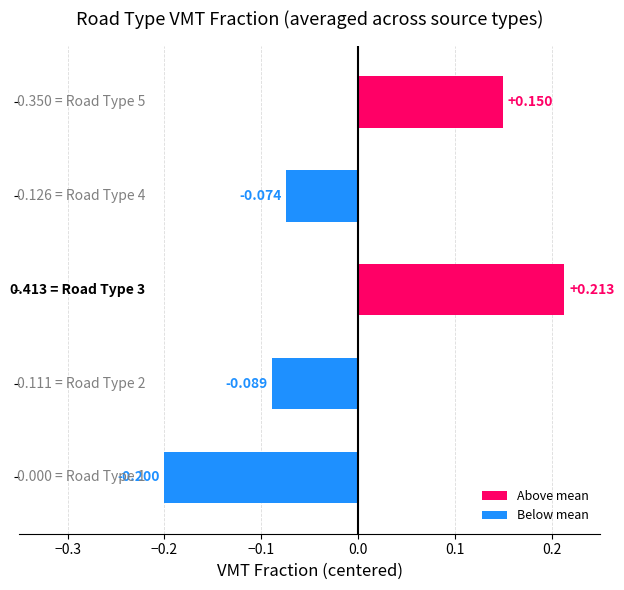

Does the chart contain any negative values?

Yes